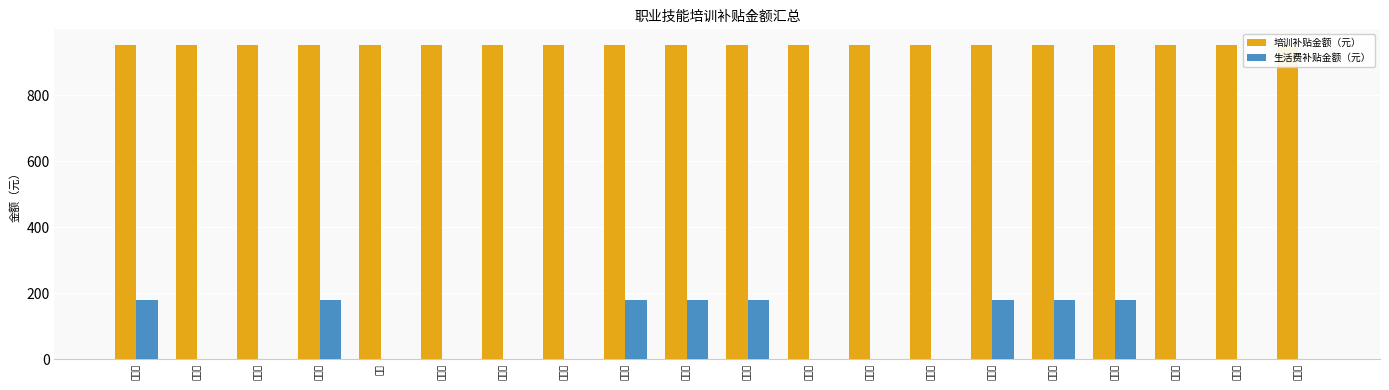

Is the value of 培训补贴金额（元） at 周香兰 greater than the value of 生活费补贴金额（元） at 胡小艳?

Yes